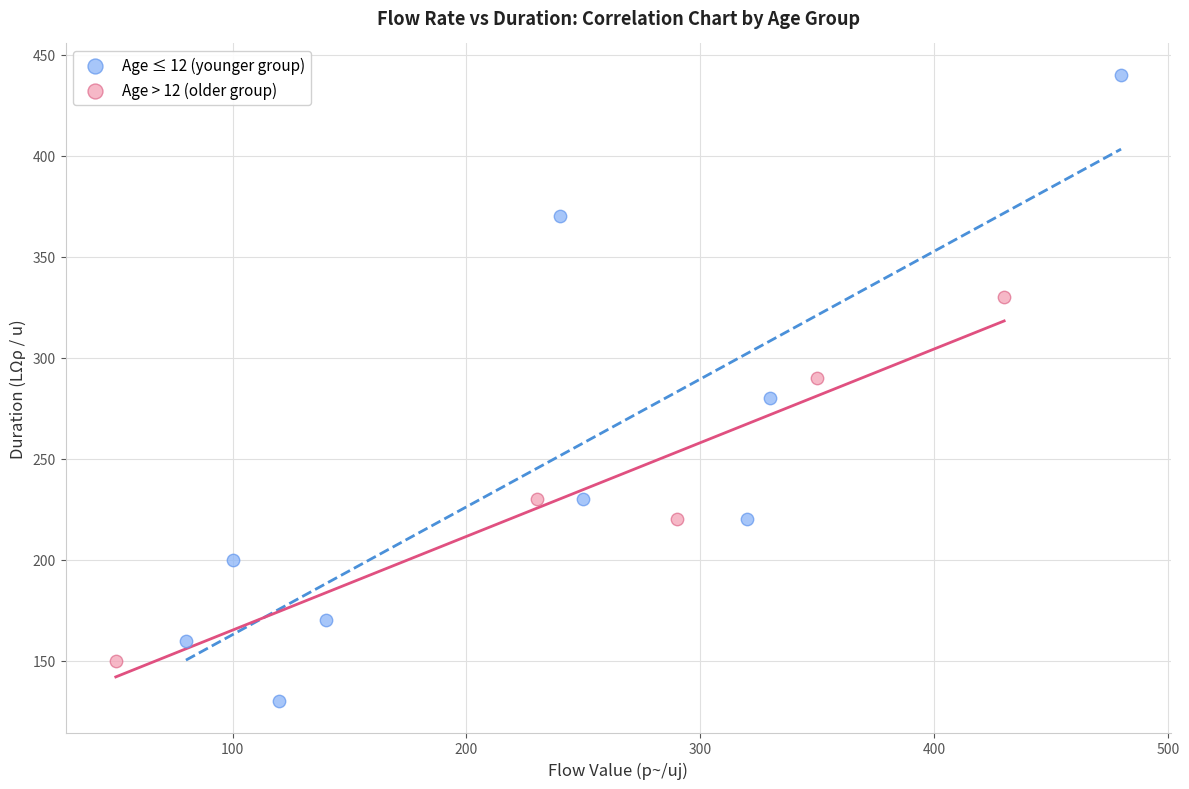

Which series has the widest spread of Y values?

Age ≤ 12 (younger group)